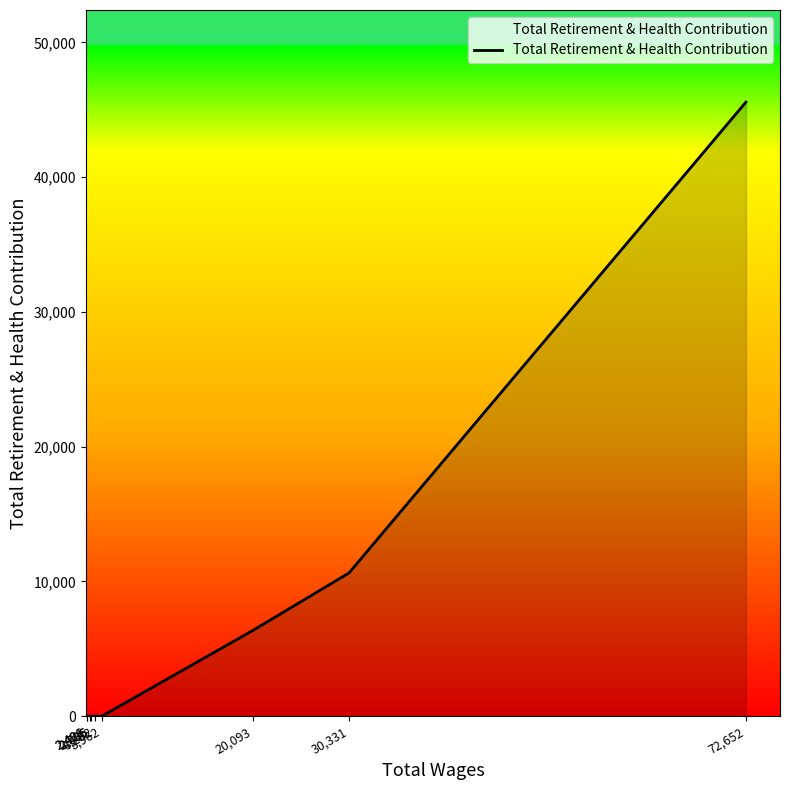

At which category does the chart reach its minimum across all series?

3,962